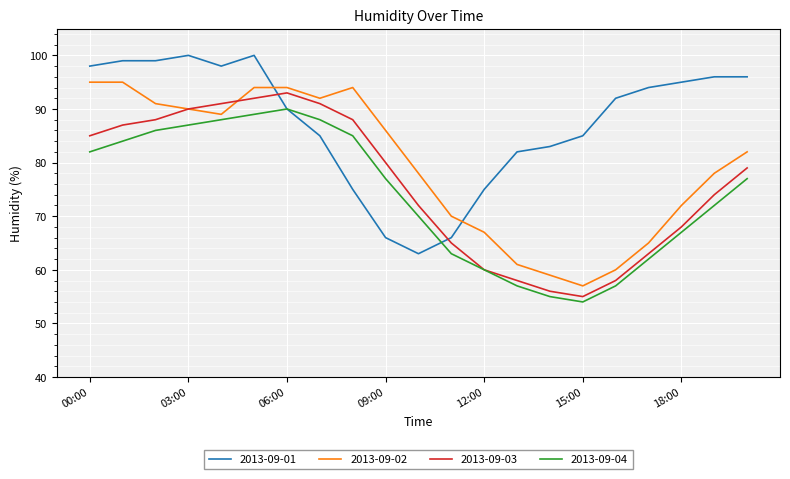

What is the lowest value of the 2013-09-01 series?

63